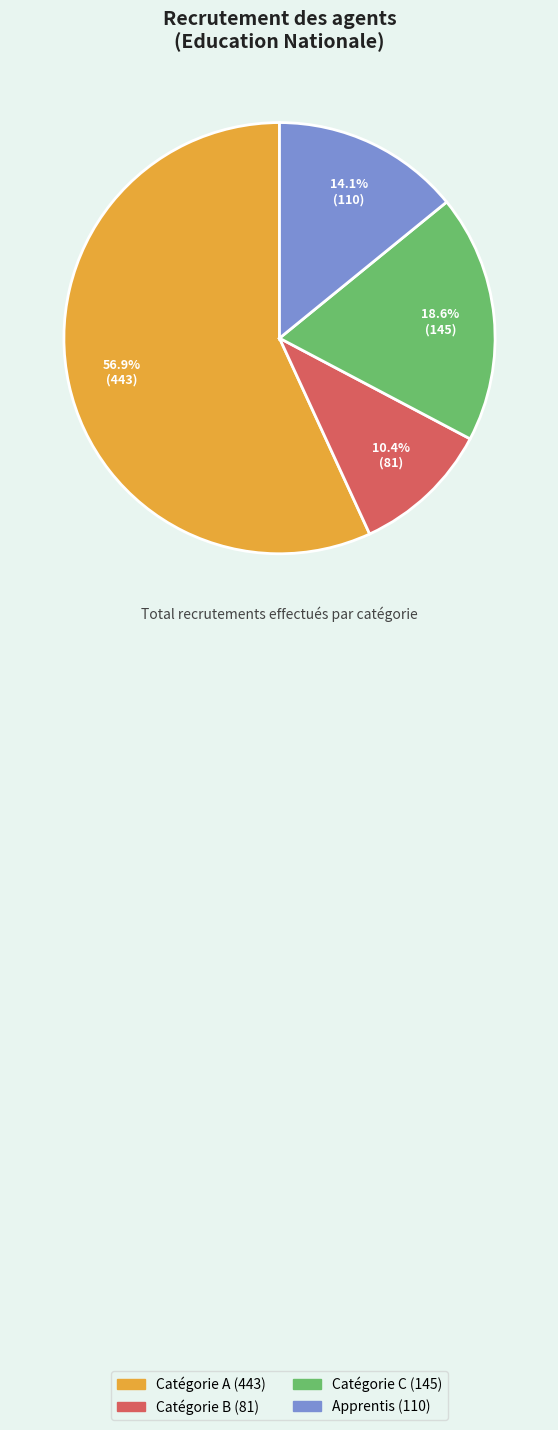

What is the smallest slice in the pie chart?

Catégorie B